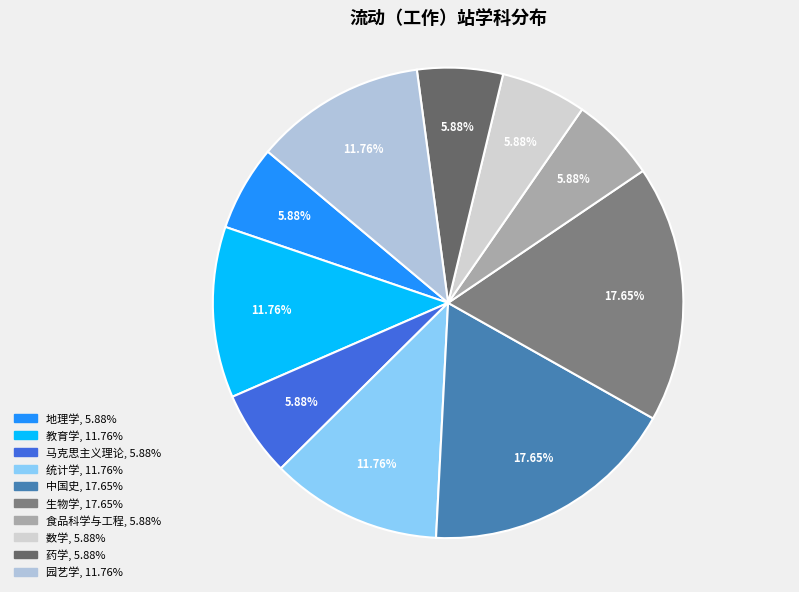

Does 统计学 account for over 50% of the chart?

No